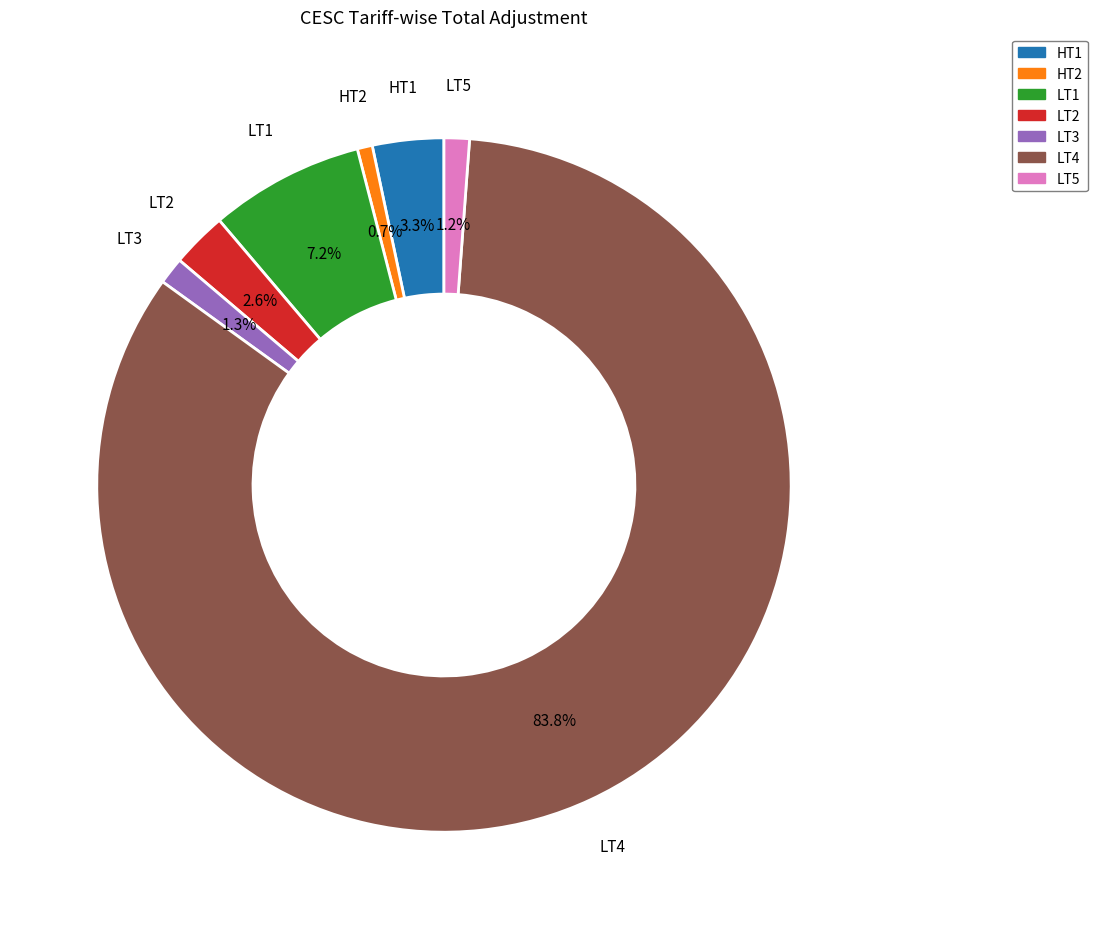

To the nearest percent, what is the difference between the LT4 and LT5 slice percentages?

83%